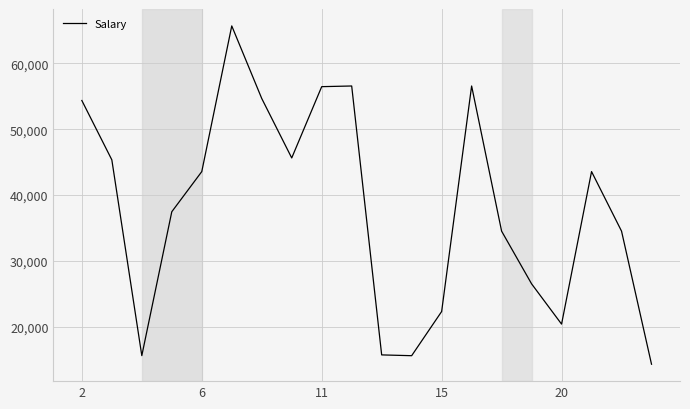

What is the greatest value displayed?

65656